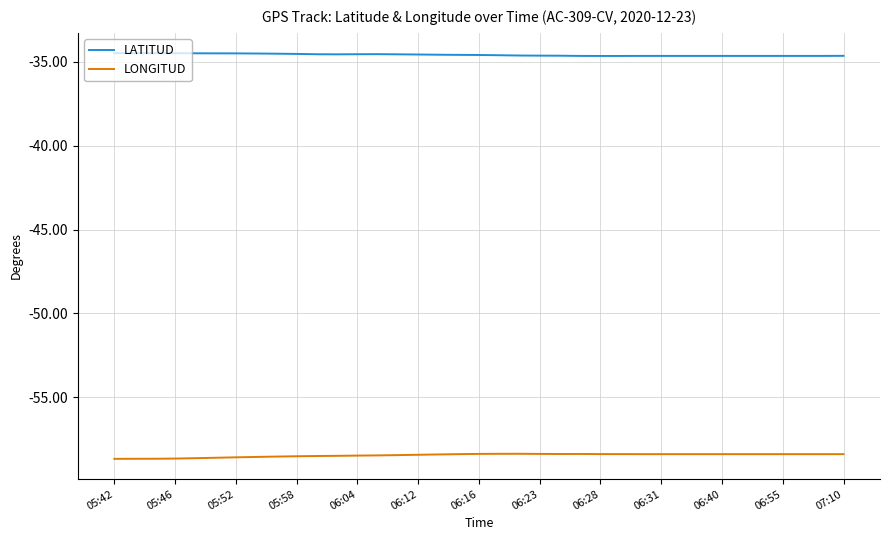

What is the highest value of the LATITUD series?

-34.5